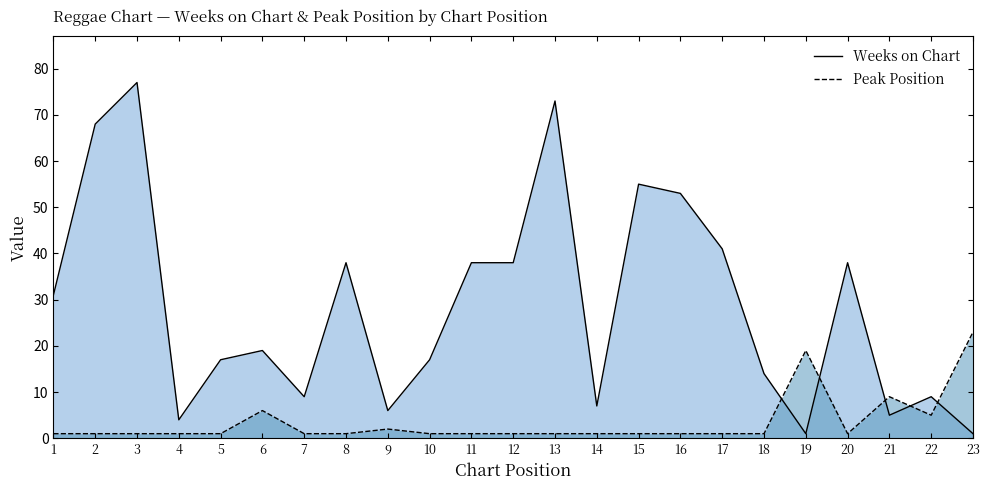

How many values in the Peak Position series exceed 1?

6